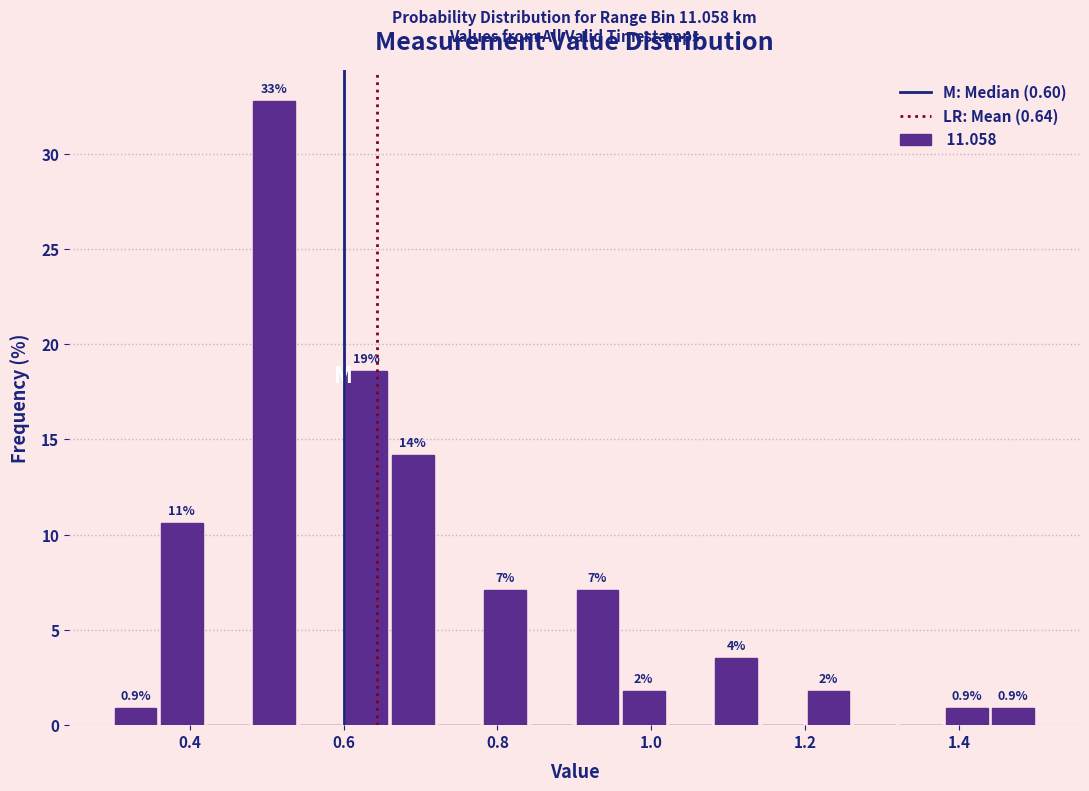

Read against the x-axis, roughly where is the centre of the tallest bar?

0.52